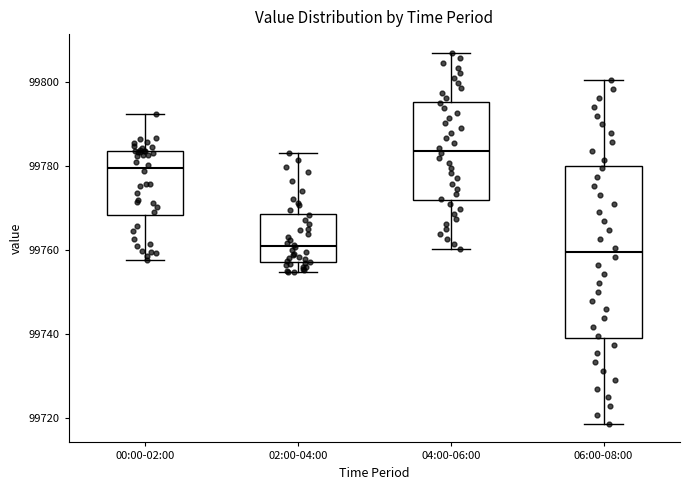

Where is the upper edge of the box for 04:00-06:00 on the y-axis? The values are not printed on the chart, so give them approximately, as read against the axis.

99796